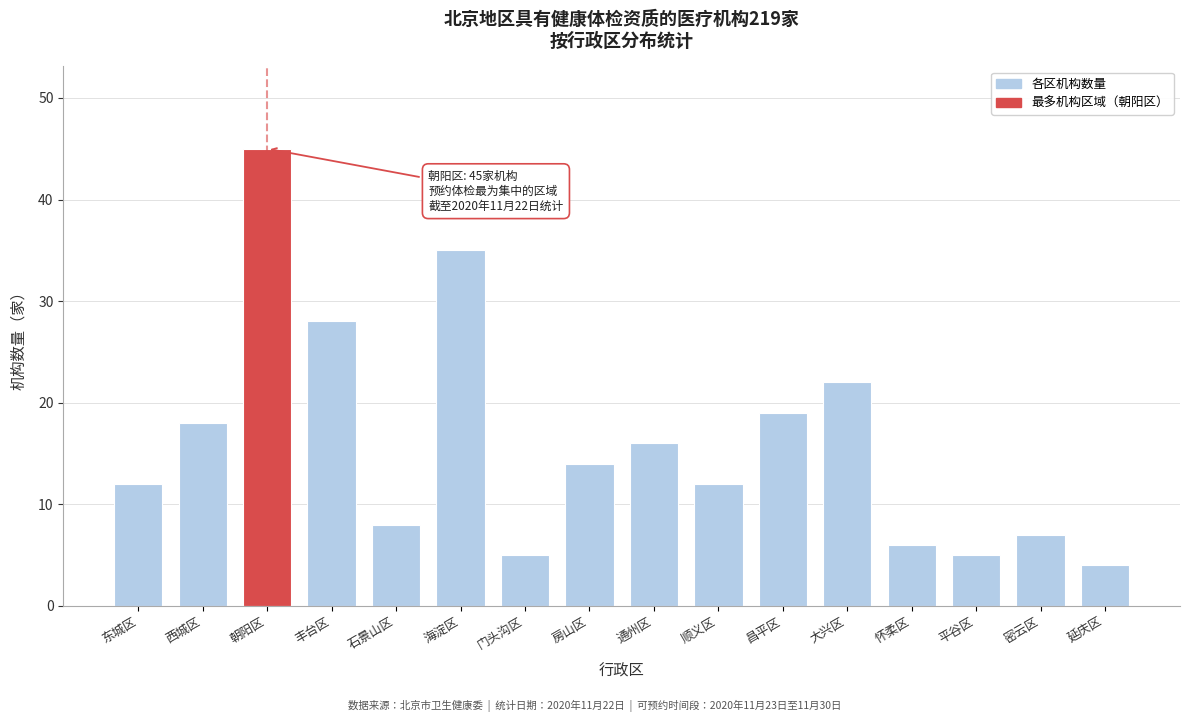

Reading right to left, extract all data points from this chart.

4	7	5	6	22	19	12	16	14	5	35	8	28	45	18	12